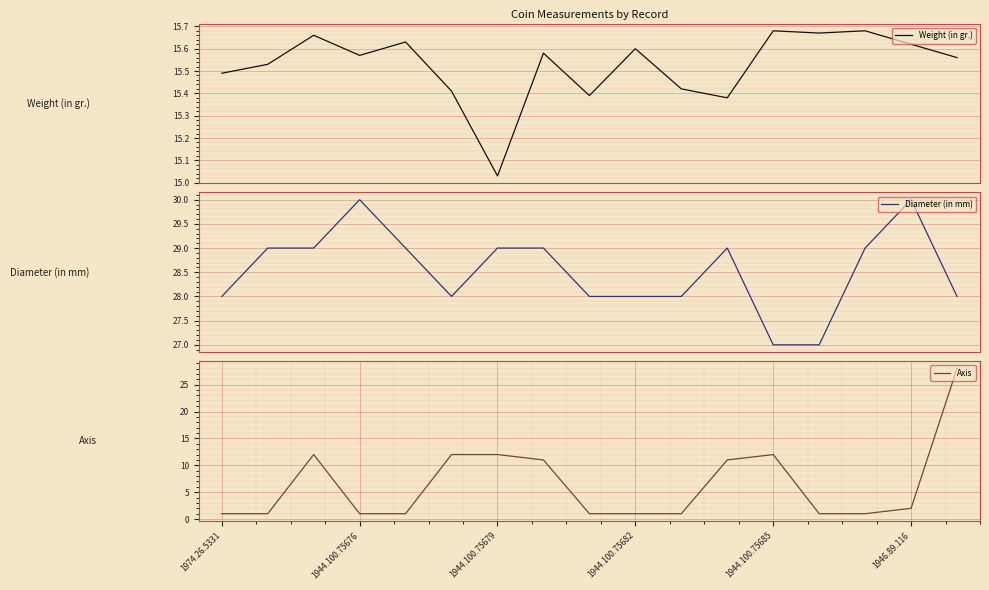

Rank the series by their maximum value, from lowest to highest.

Weight (in gr.), Axis, Diameter (in mm)